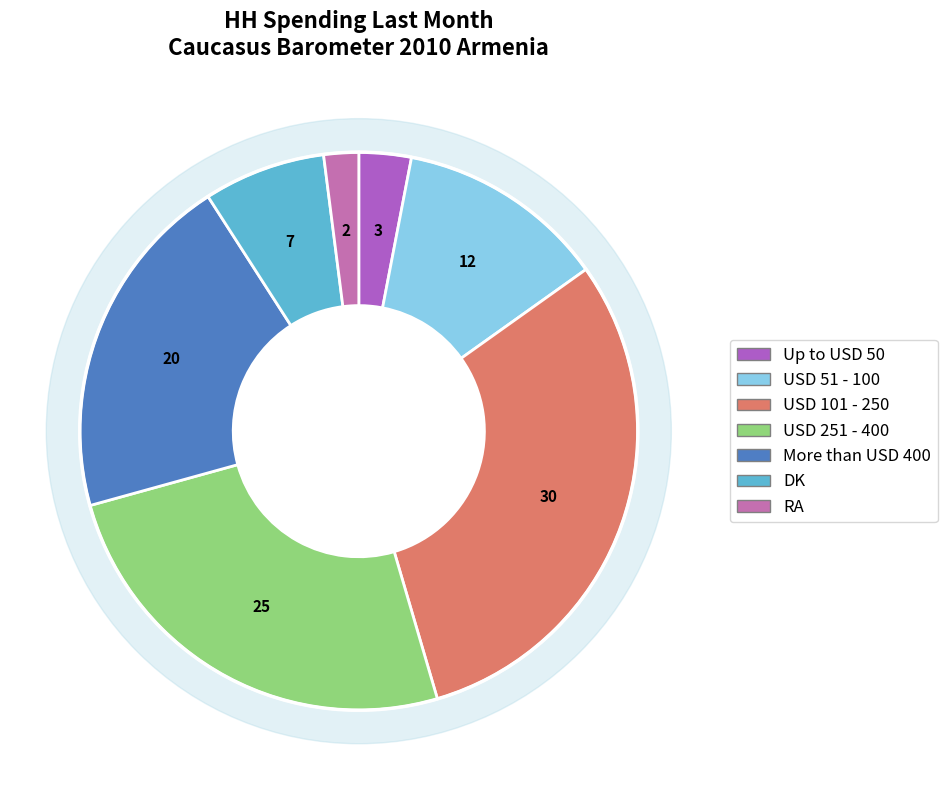

What is the ratio of the value at More than USD 400 to the value at USD 51 - 100?

1.7